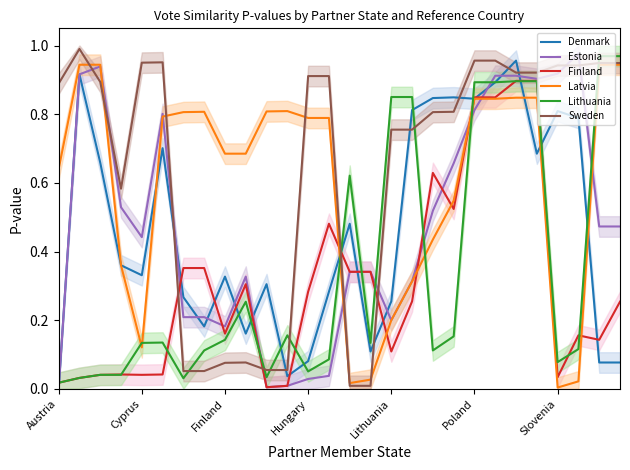

True or false: Estonia has a value of 1.0 at 25.

True